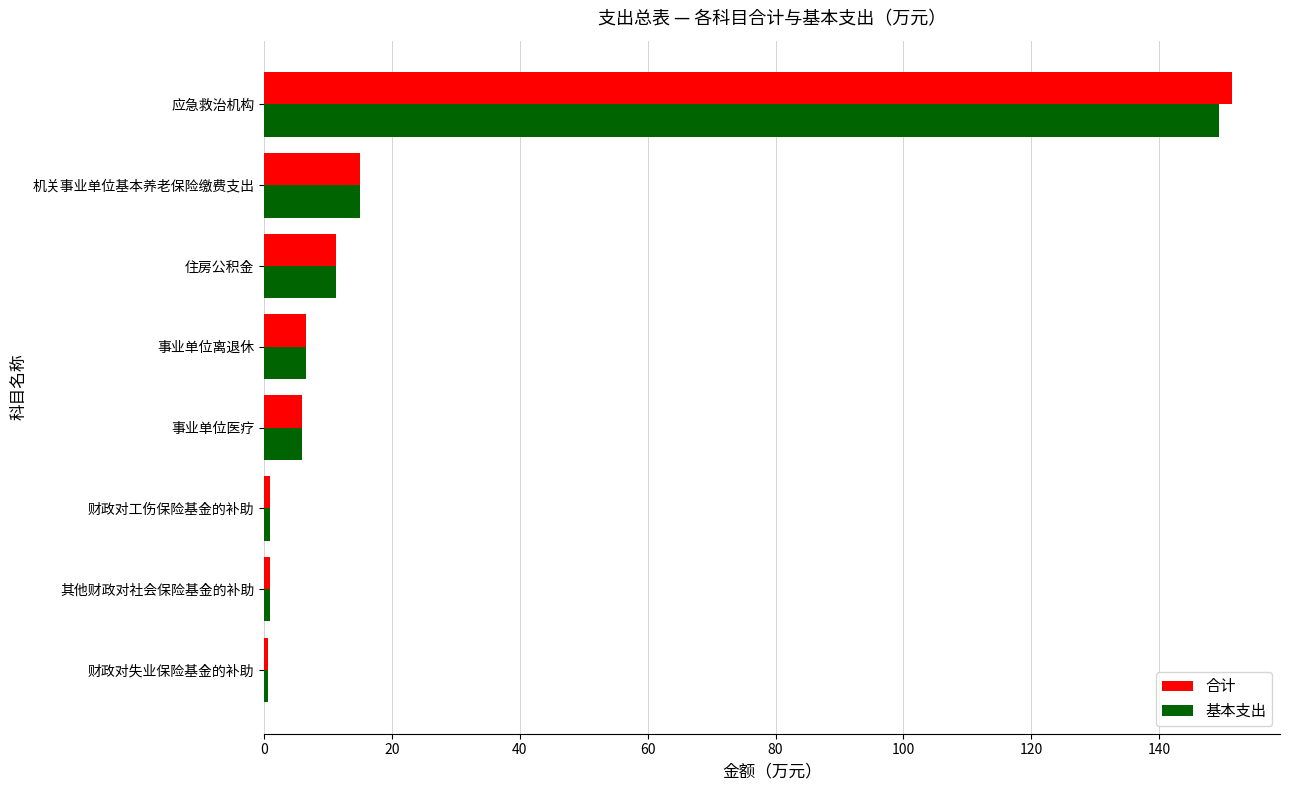

List the series in order of their peak value, lowest first.

基本支出, 合计